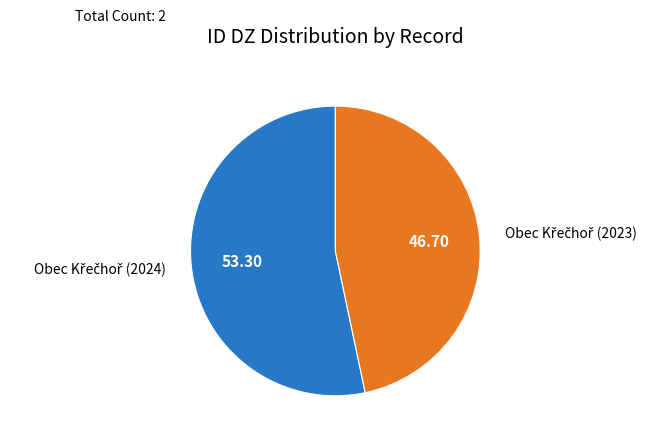

Is there a majority slice in this chart?

Yes